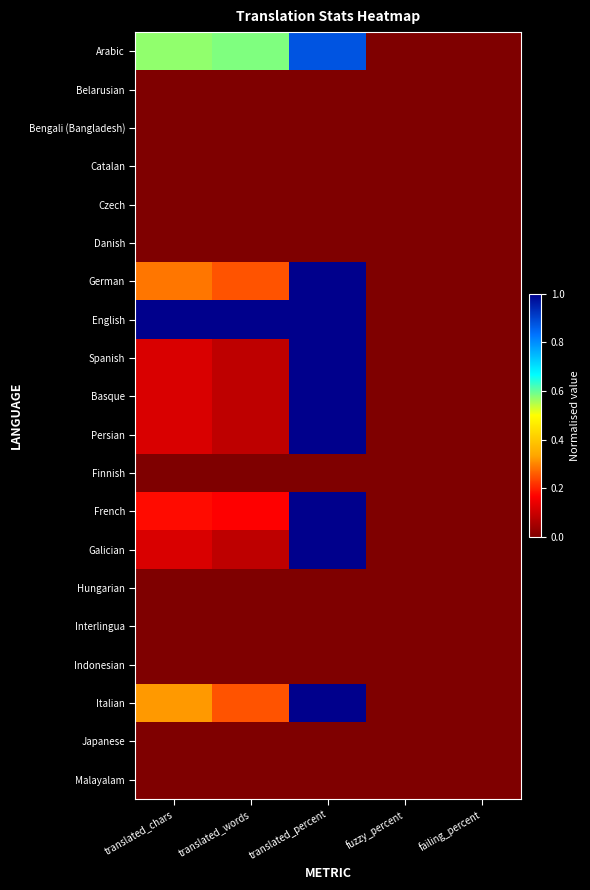

At translated_percent, list the series in order from smallest to largest.

Belarusian, Bengali (Bangladesh), Catalan, Czech, Danish, Finnish, Hungarian, Interlingua, Indonesian, Japanese, Malayalam, Arabic, German, English, Spanish, Basque, Persian, French, Galician, Italian